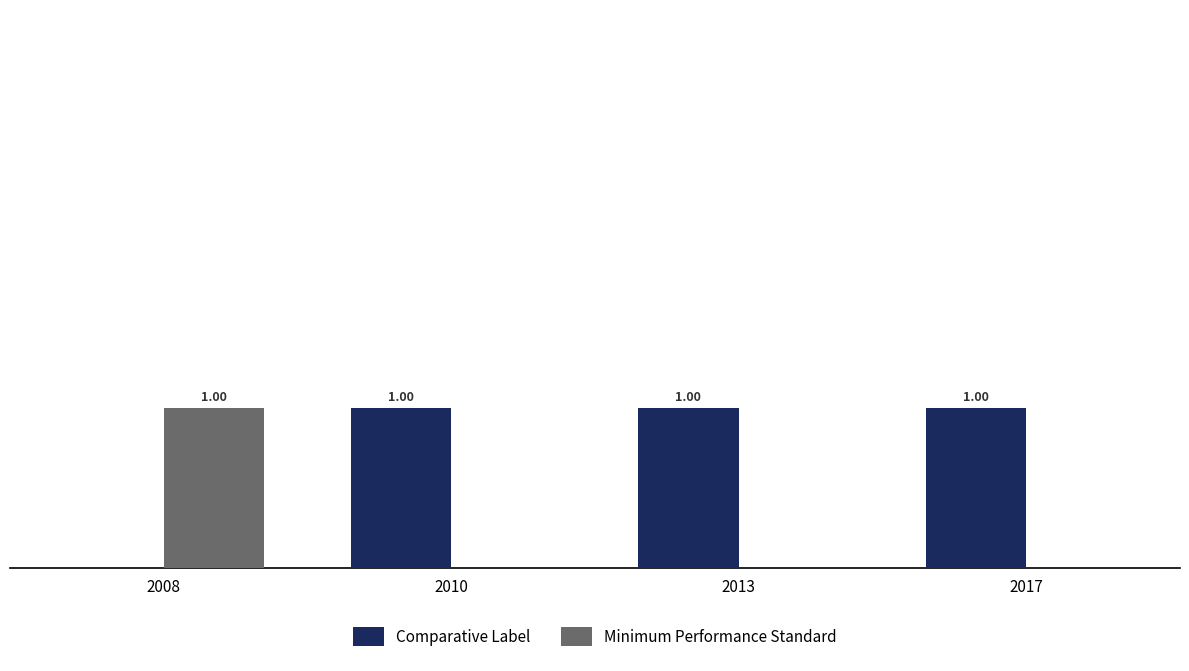

Which series has the largest total across all categories?

Comparative Label